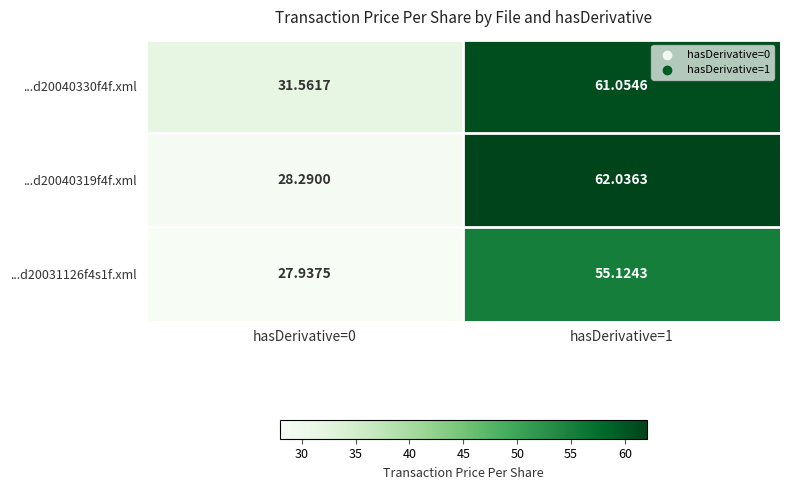

Reading left to right, list all the values displayed in this chart.

...d20040330f4f.xml: hasDerivative=0=31.6	hasDerivative=1=61.1
...d20040319f4f.xml: hasDerivative=0=28.3	hasDerivative=1=62.0
...d20031126f4s1f.xml: hasDerivative=0=27.9	hasDerivative=1=55.1